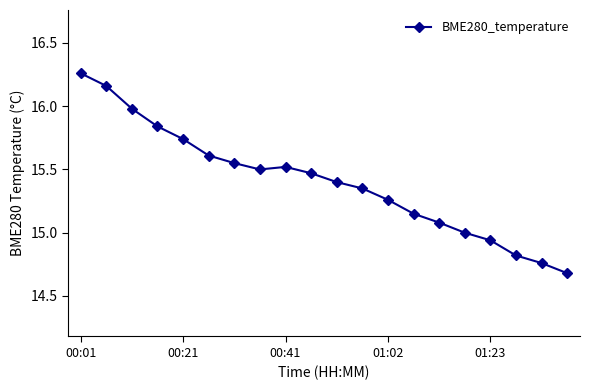

What is the value of the 20th point from the left?

14.7